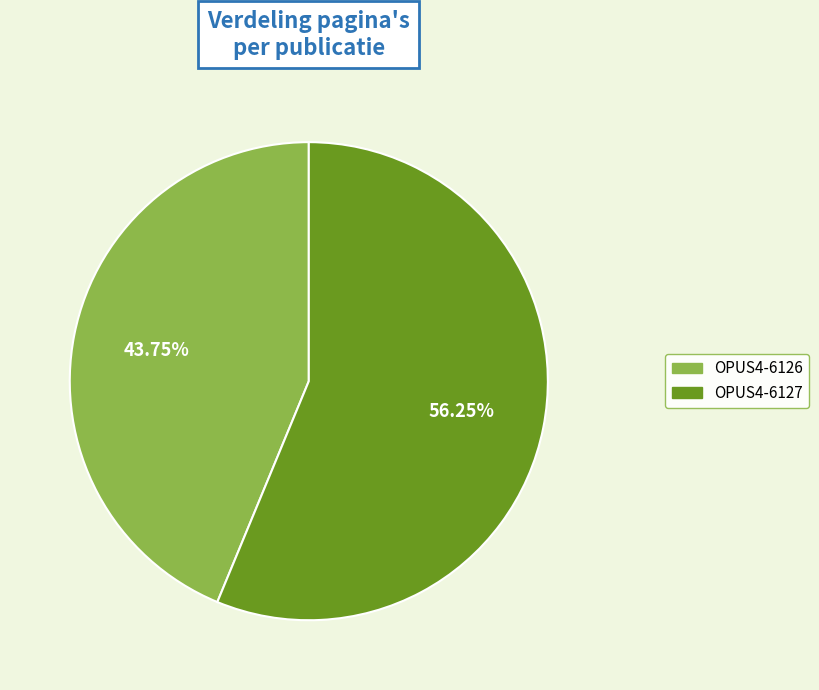

What is the ratio of the value at OPUS4-6126 to the value at OPUS4-6127?

0.8